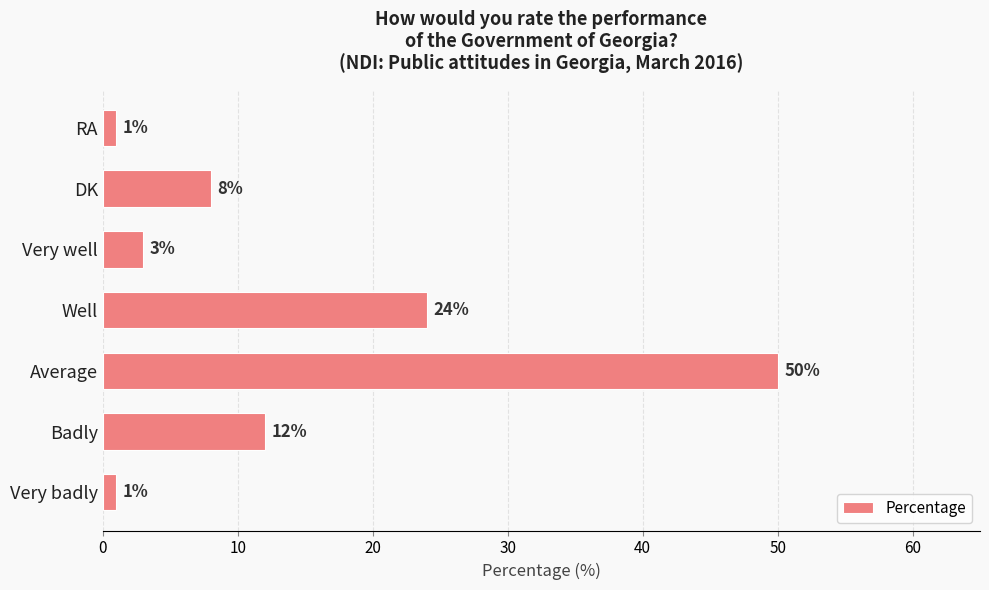

What is the ratio of the value at Badly to the value at DK?

1.5